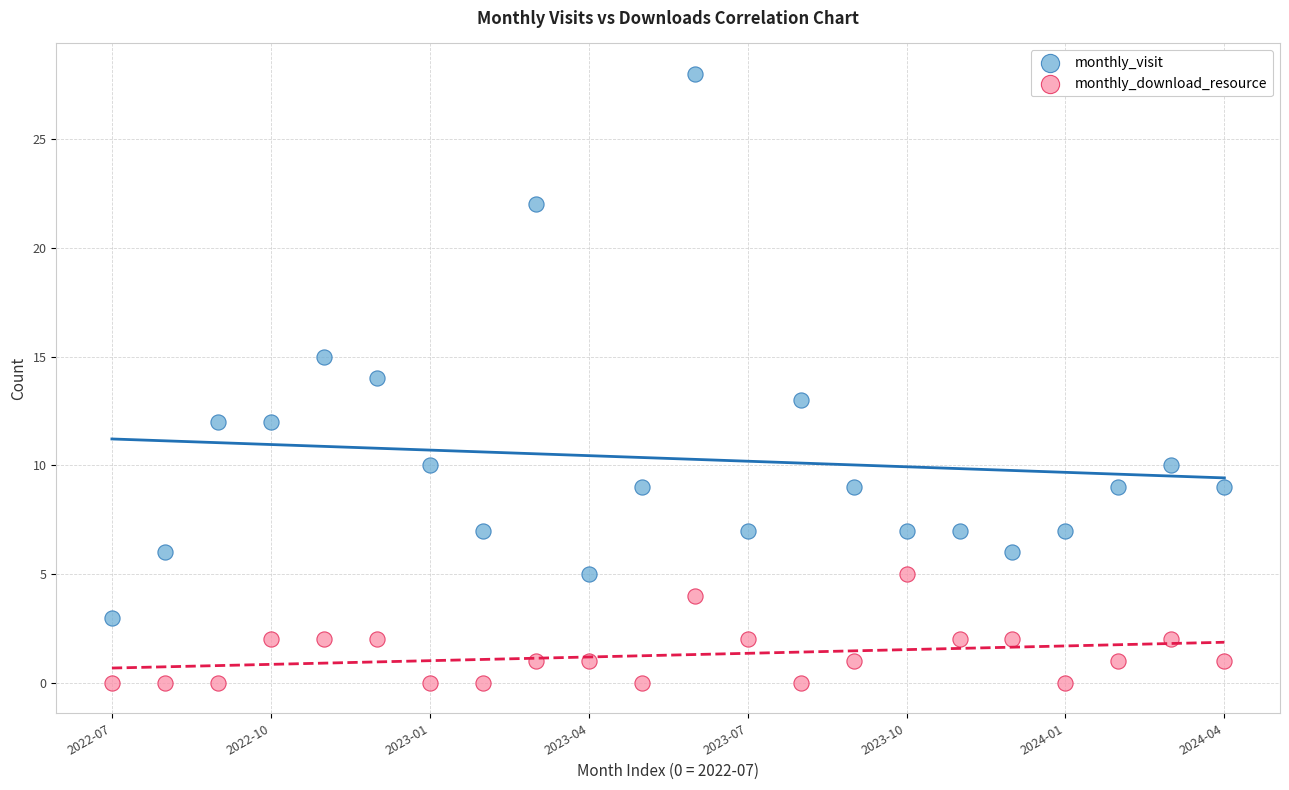

What are all the series names shown in the legend?

monthly_visit, monthly_download_resource